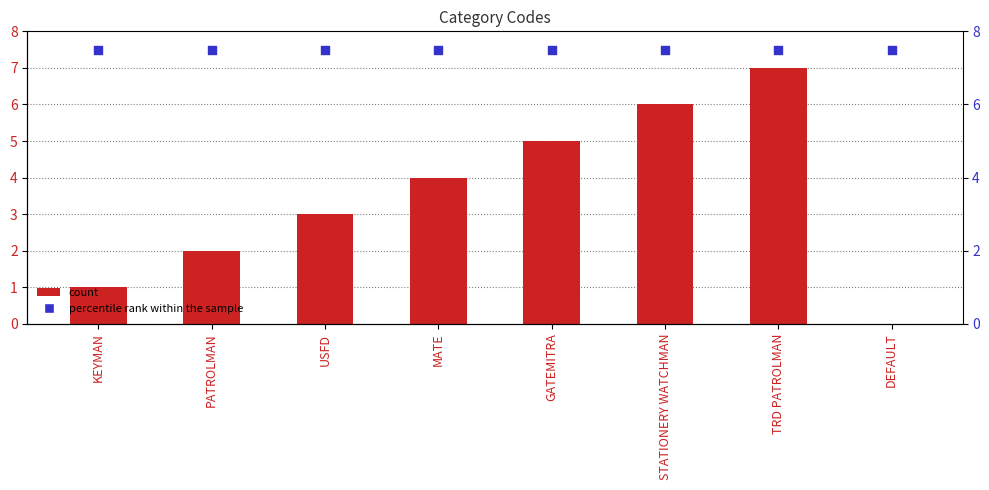

At which category is the sum across all series the highest?

TRD PATROLMAN